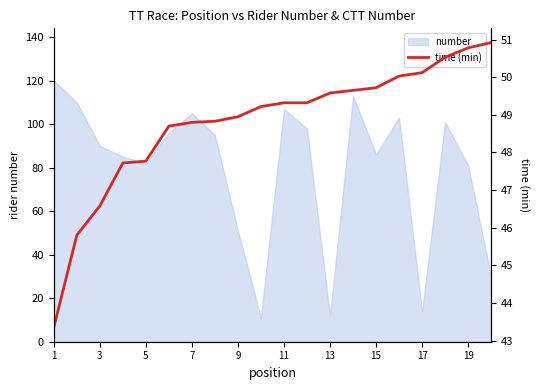

True or false: number has a value of 112 at 19.

False